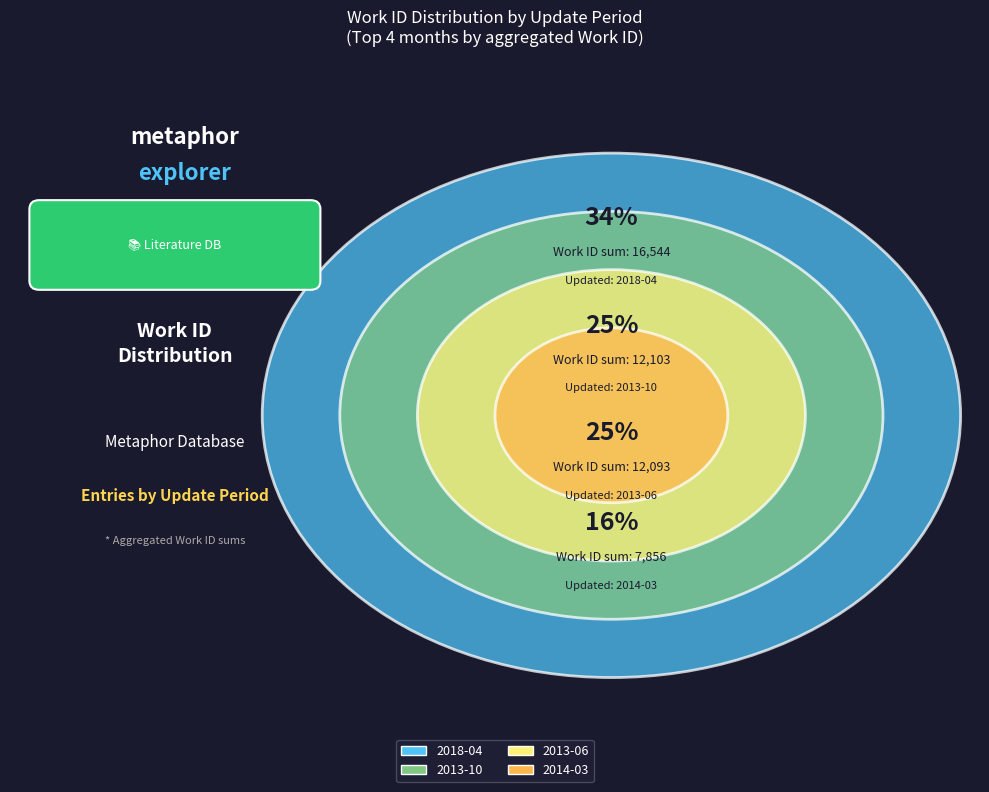

Which category has the biggest portion of the pie?

2018-04